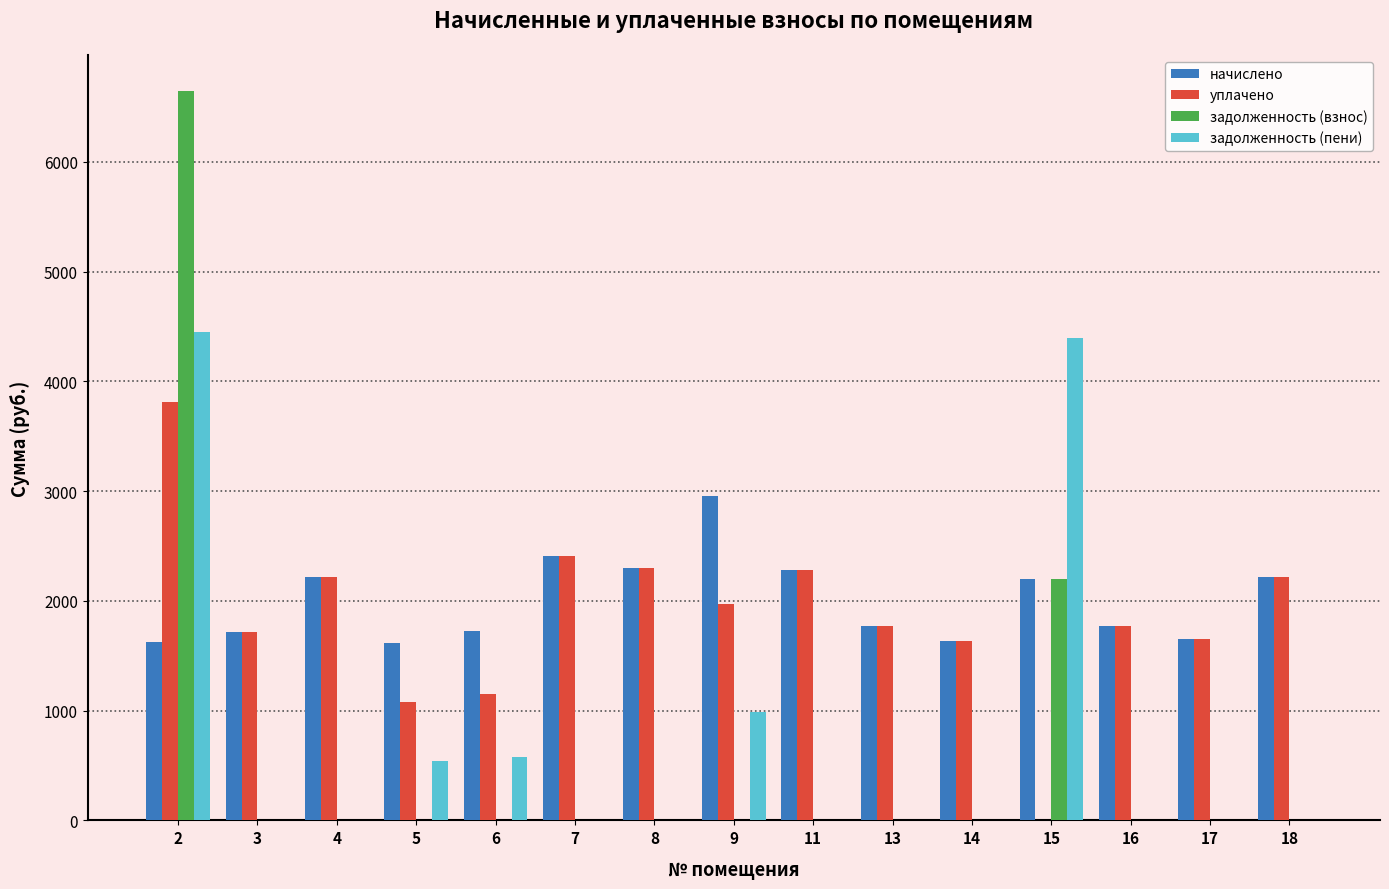

The value of задолженность (взнос) at 3 is -4581.5. True or false?

False